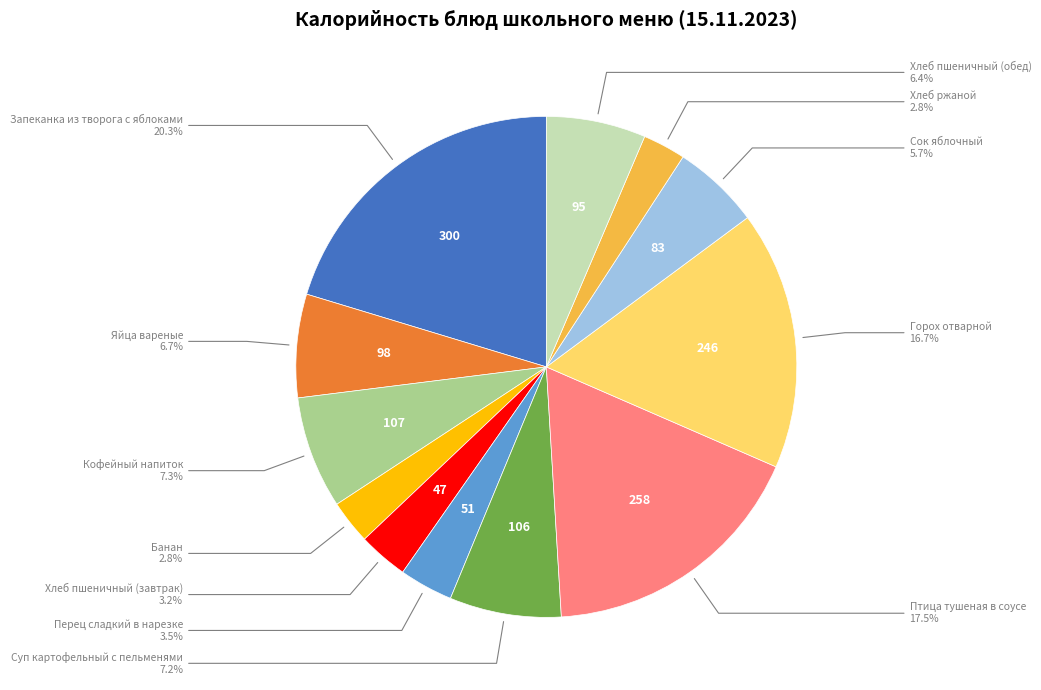

Is there a majority slice in this chart?

No